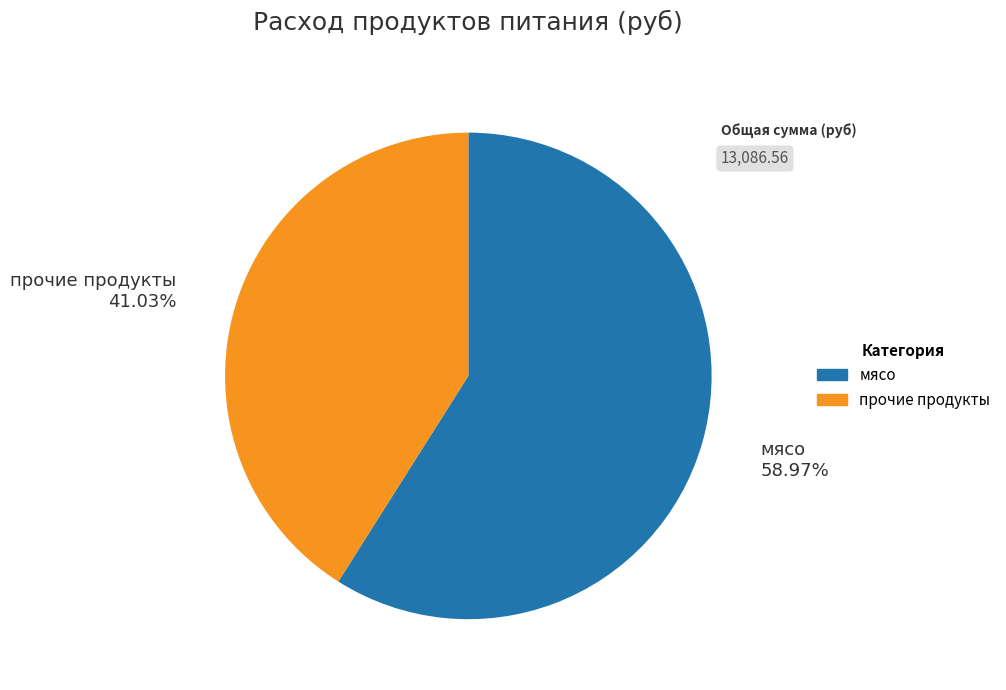

Do мясо and прочие продукты together represent more than half of the pie?

Yes